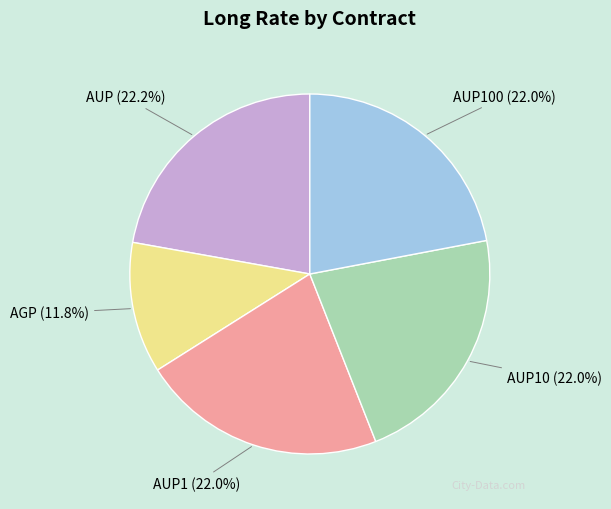

How many slices are in this pie chart?

5